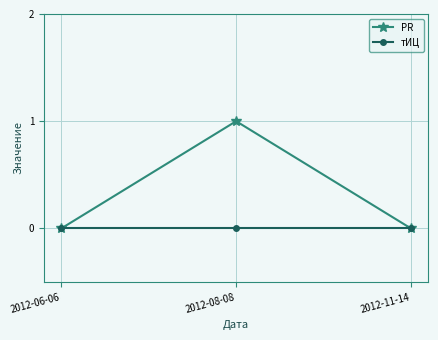

What is the label of the 1st point from the left?

2012-06-06